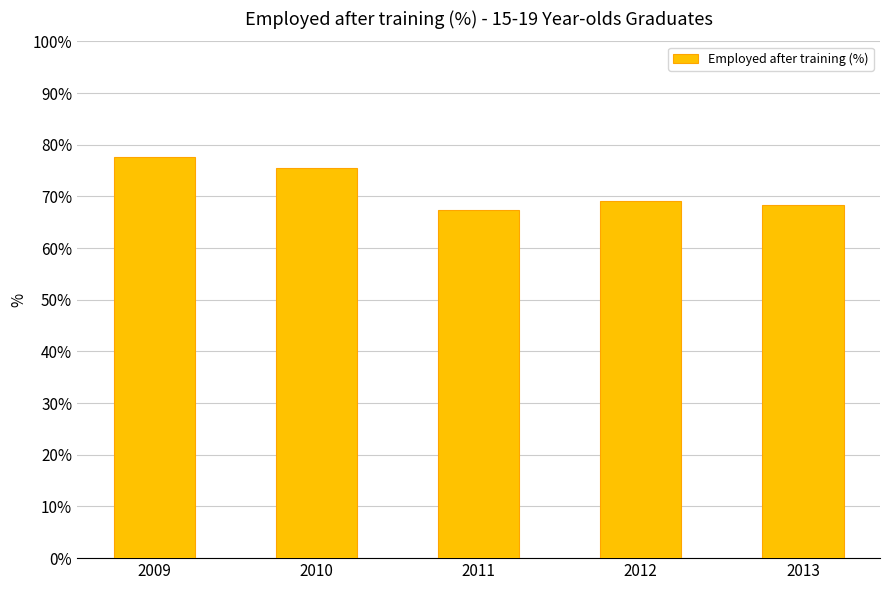

What is the greatest value displayed?

77.7